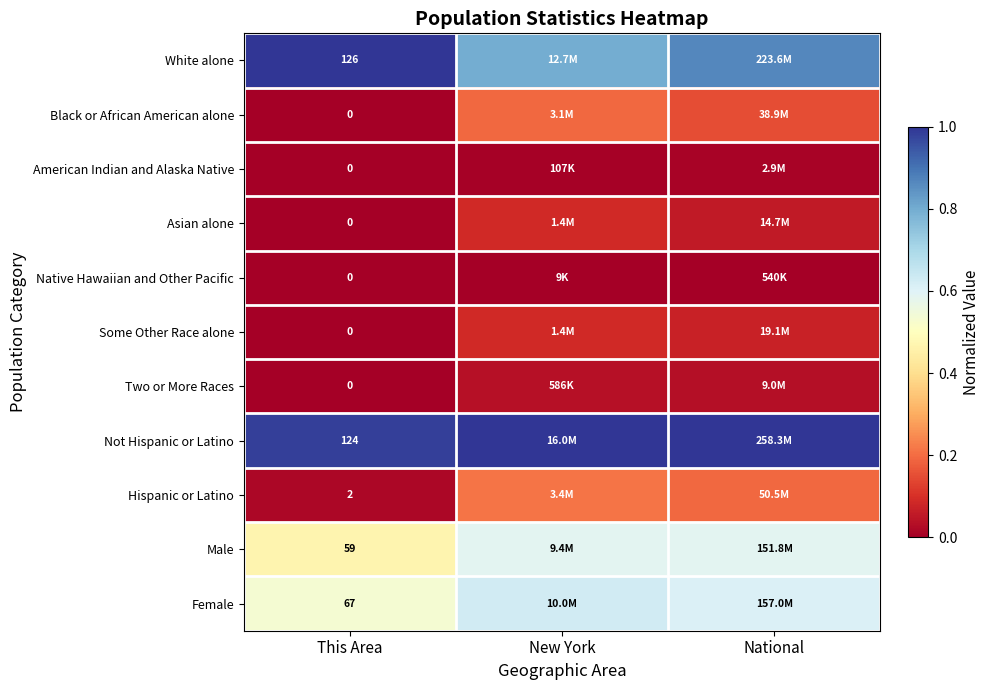

At how many categories does at least one series exceed 0?

3